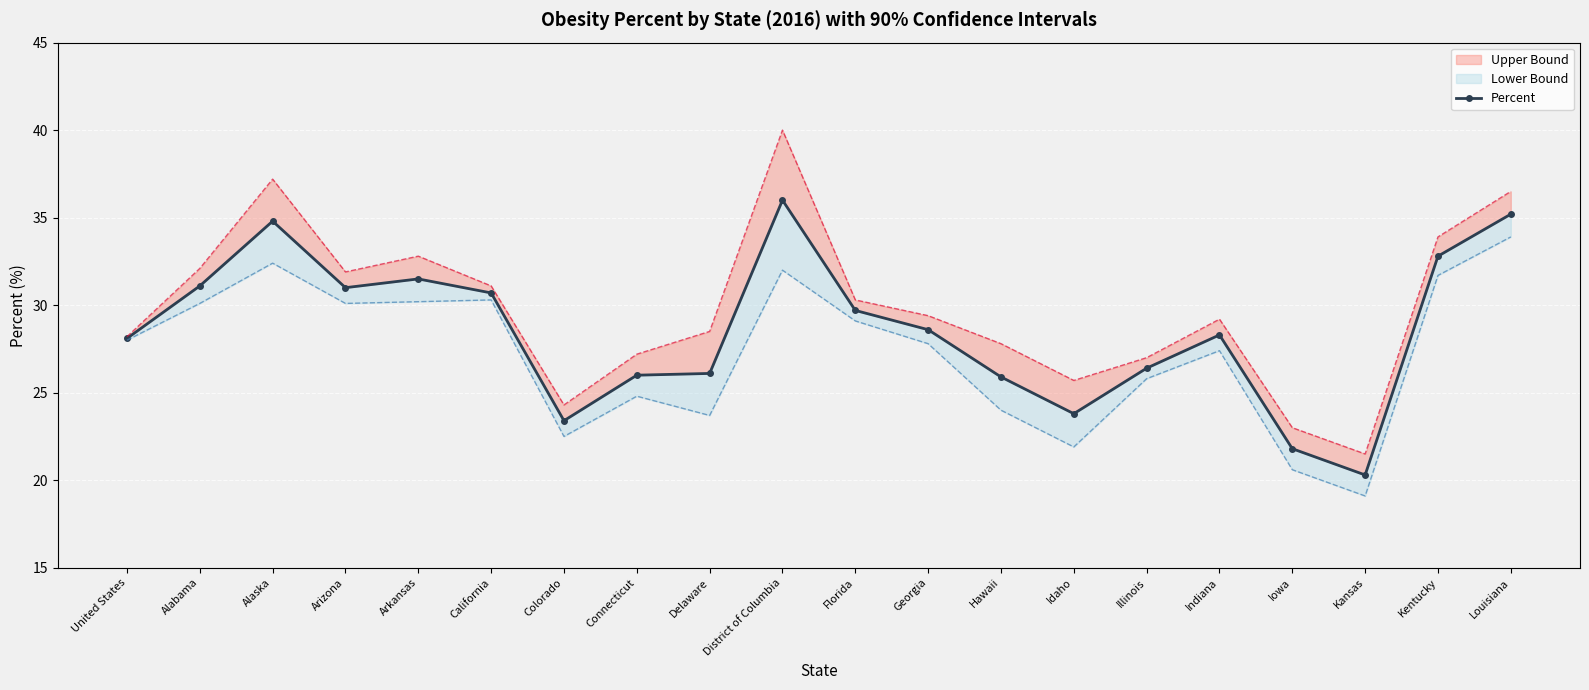

Where is the data nearest to the value 28?

United States